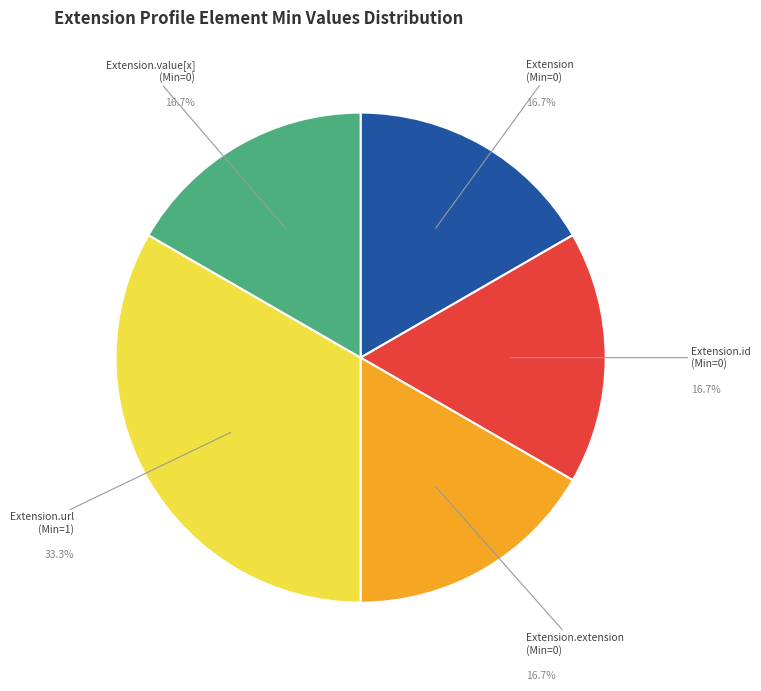

Does any single category account for the majority?

No